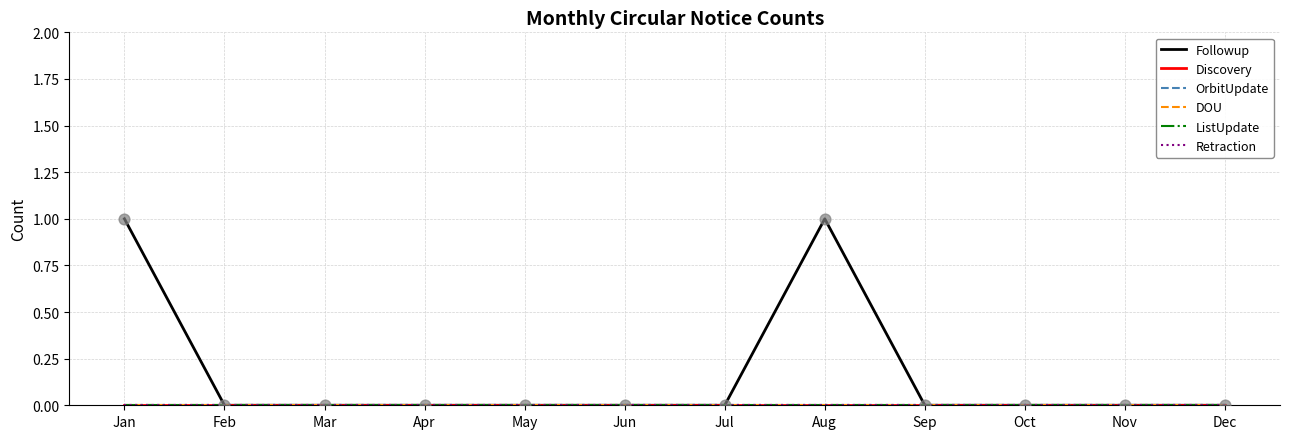

At how many categories does at least one series exceed 0?

2